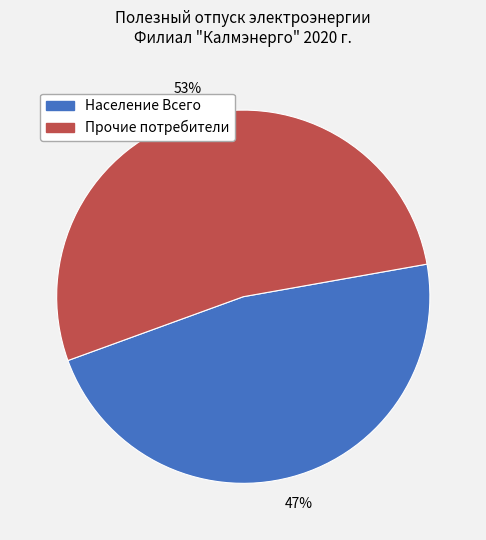

To the nearest percent, what percentage of the pie is Прочие потребители?

53%